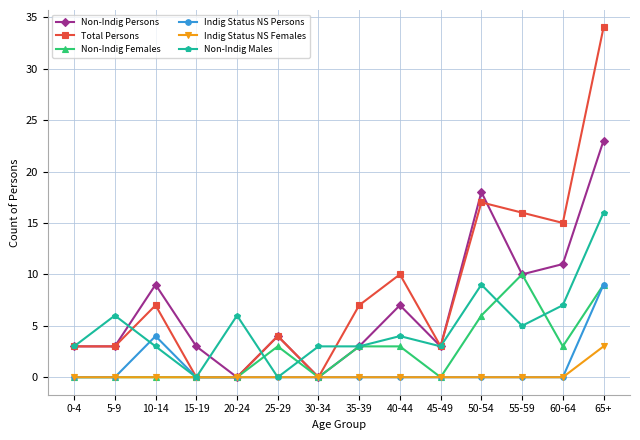

True or false: Indig Status NS Persons has a value of 0 at 45-49.

True